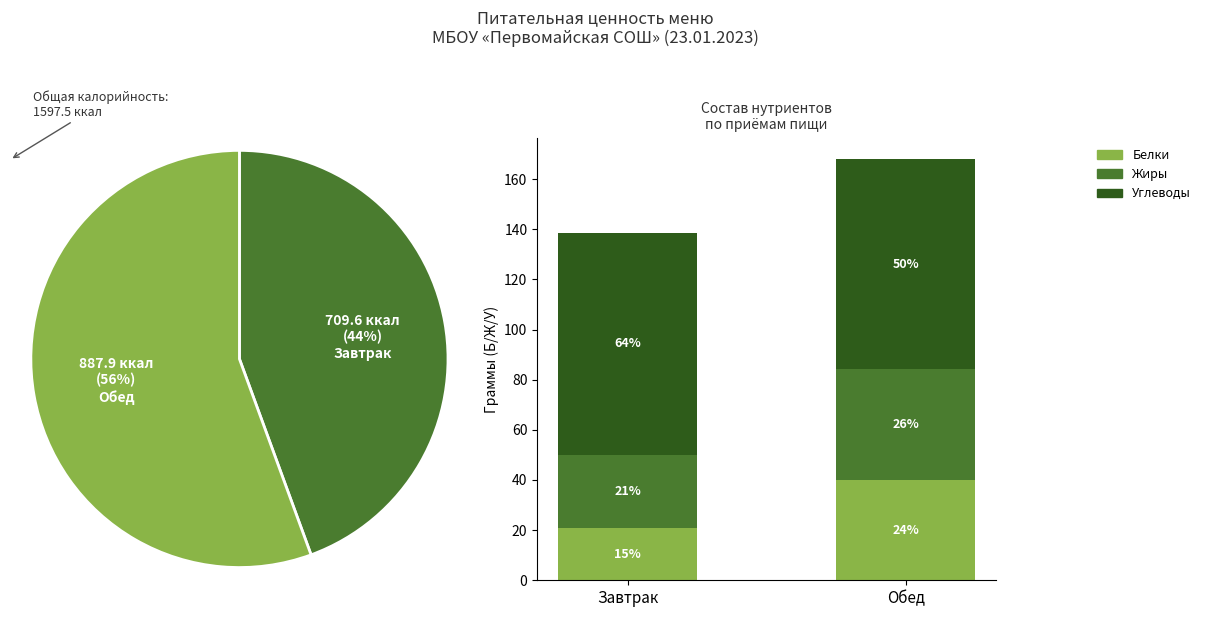

How many slices are in this pie chart?

2